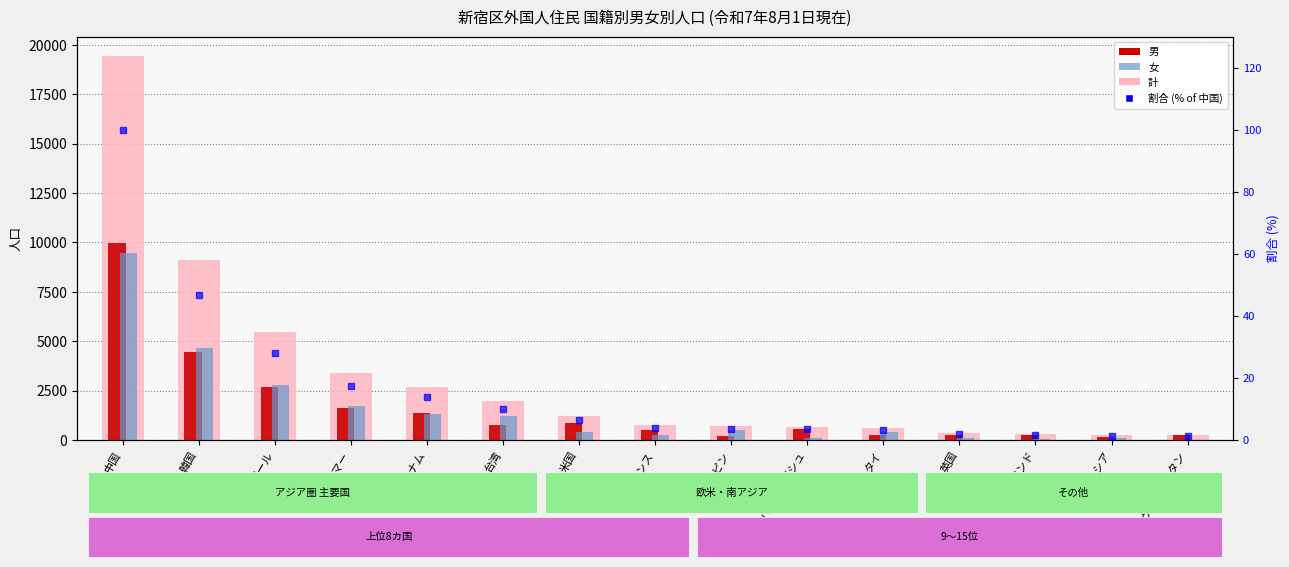

At how many categories does at least one series exceed 10911?

1